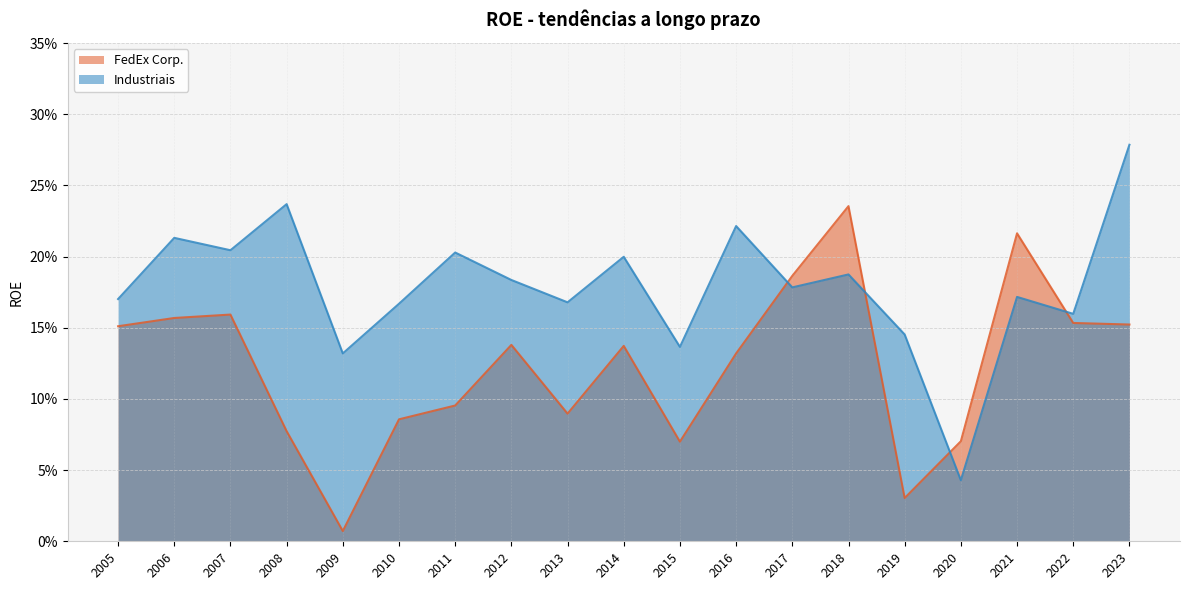

At how many categories does at least one series exceed 0?

19